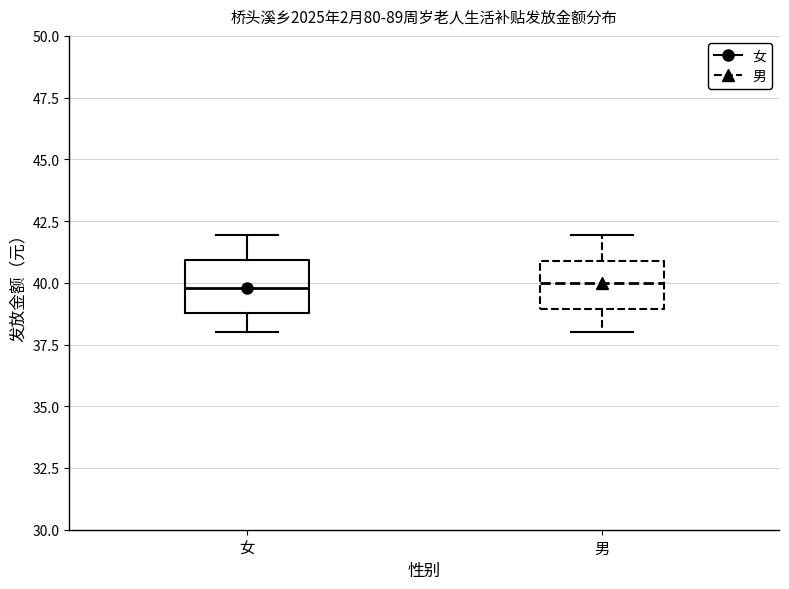

Where does the median line of the box for 男 sit on the y-axis? The values are not printed on the chart, so give them approximately, as read against the axis.

40